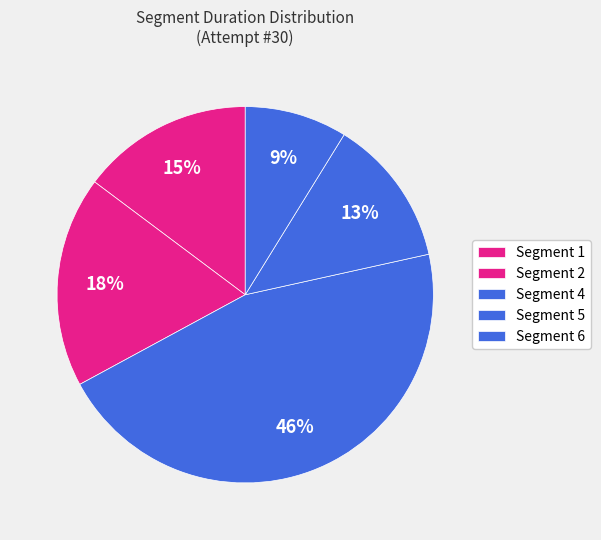

Count the number of slices in the pie.

5